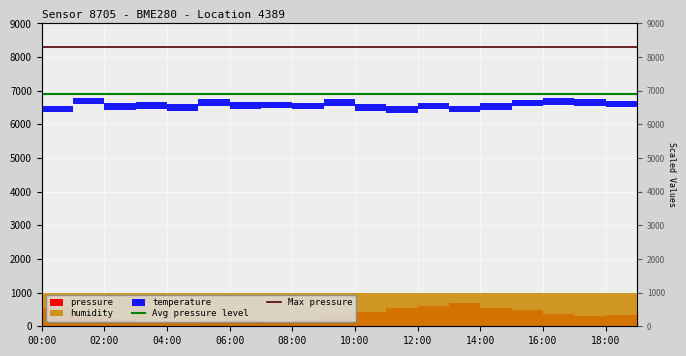

How many lines are shown in the chart?

2